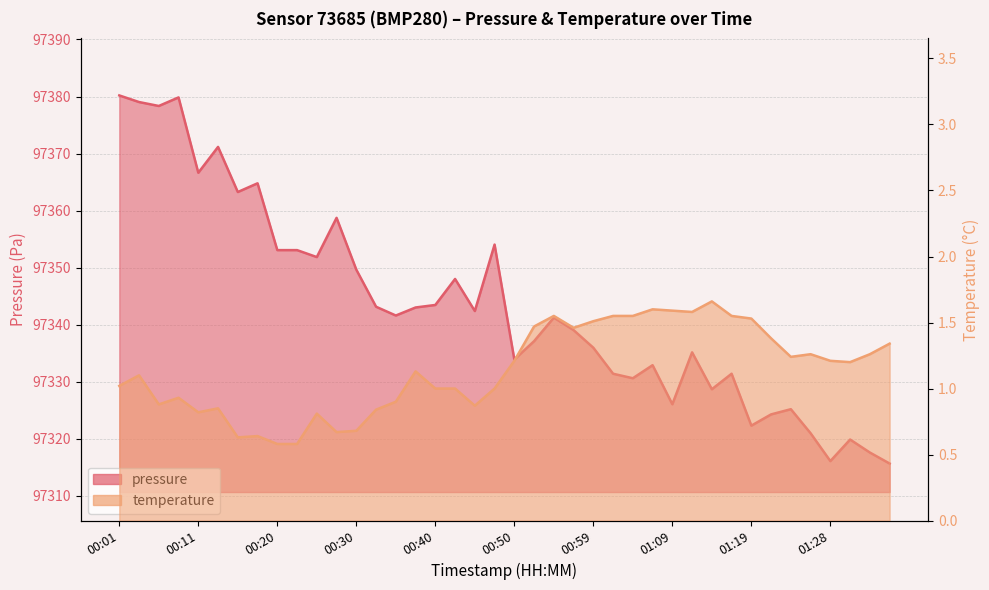

Between 00:16 and 00:37, which series saw the biggest shift?

pressure